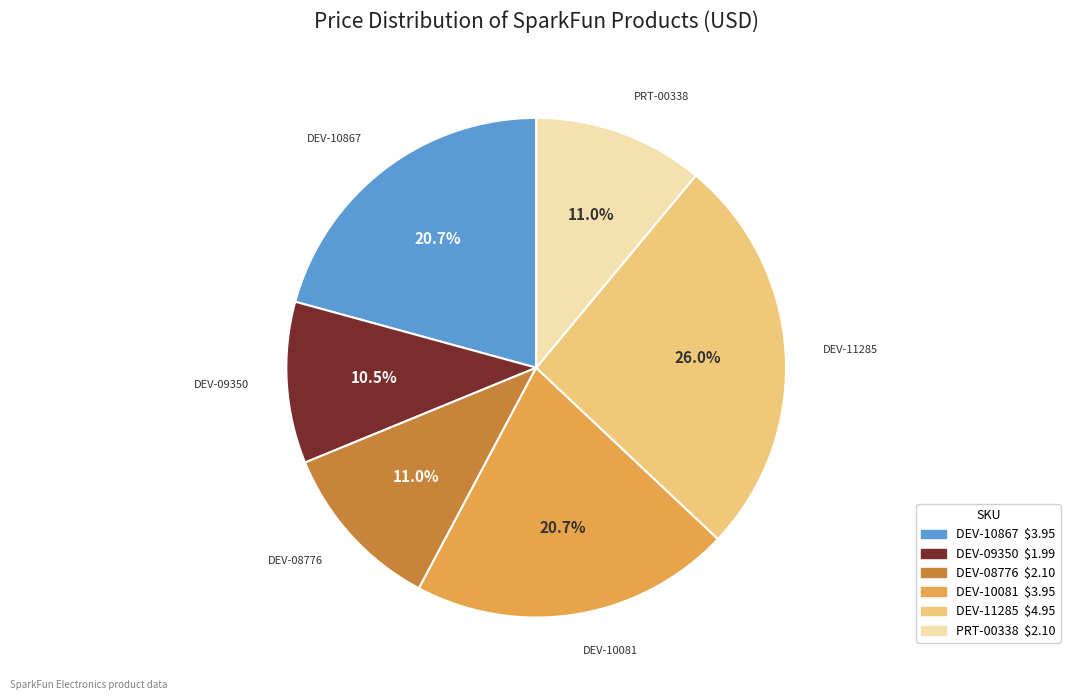

Does any single category account for the majority?

No